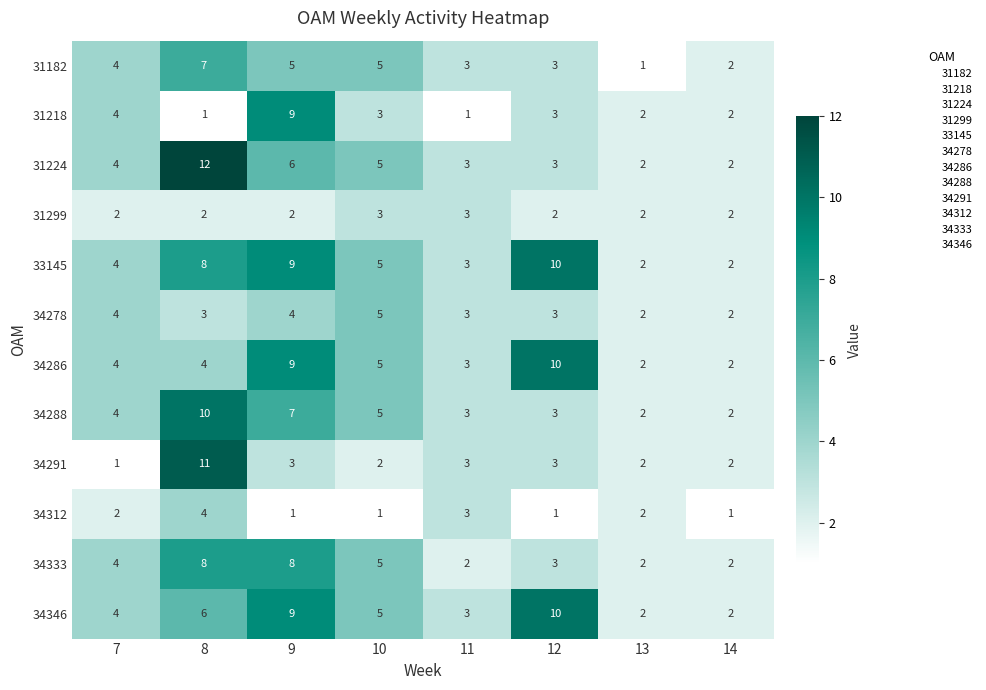

What is the greatest value displayed?

12